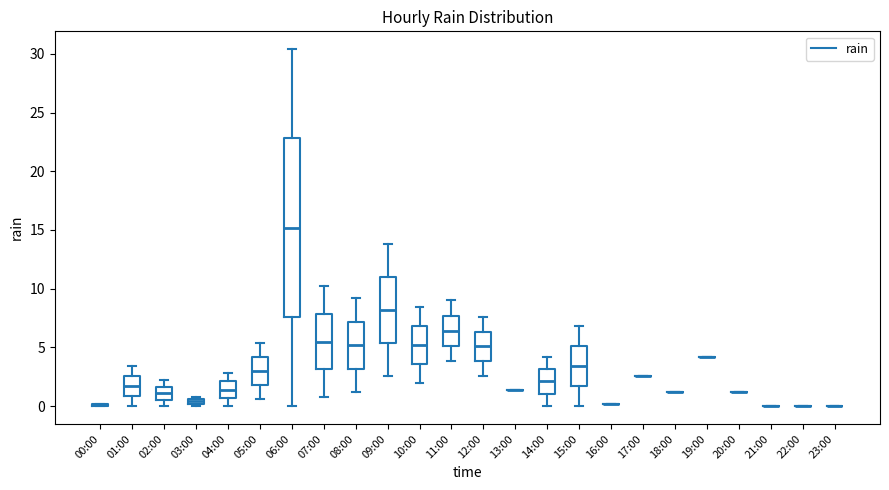

Where is the upper edge of the box for 03:00 on the y-axis? The values are not printed on the chart, so give them approximately, as read against the axis.

0.5